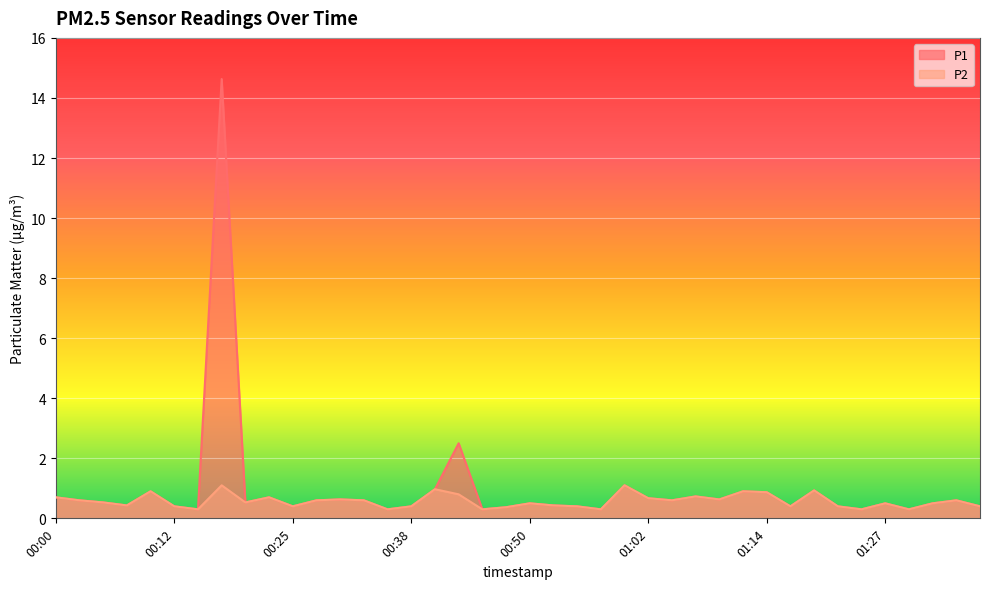

Count the number of data series in this chart.

2